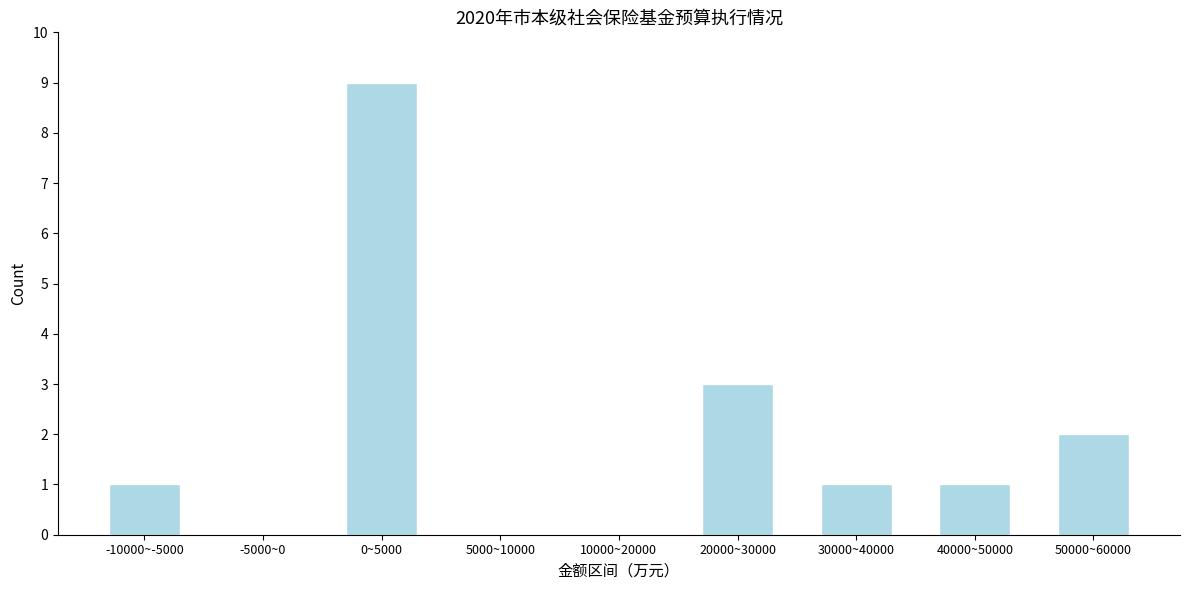

Reading left to right, extract all data points from this chart.

-10000~-5000=1	-5000~0=0	0~5000=9	5000~10000=0	10000~20000=0	20000~30000=3	30000~40000=1	40000~50000=1	50000~60000=2